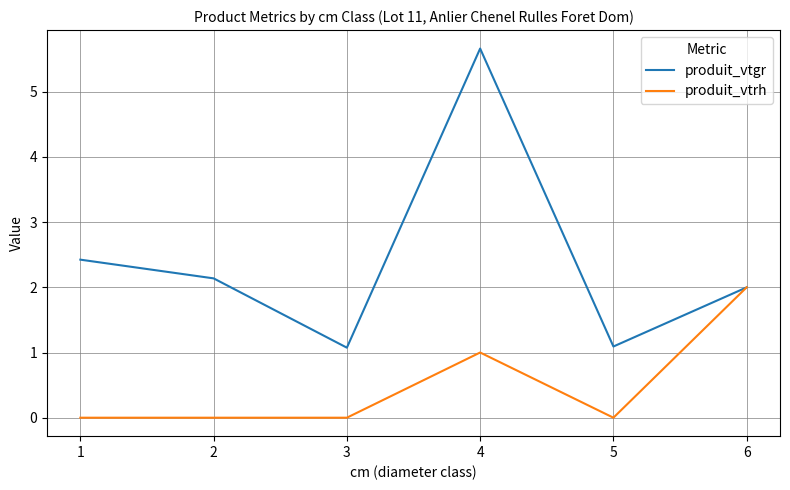

Which category has the highest value in the produit_vtgr series?

4